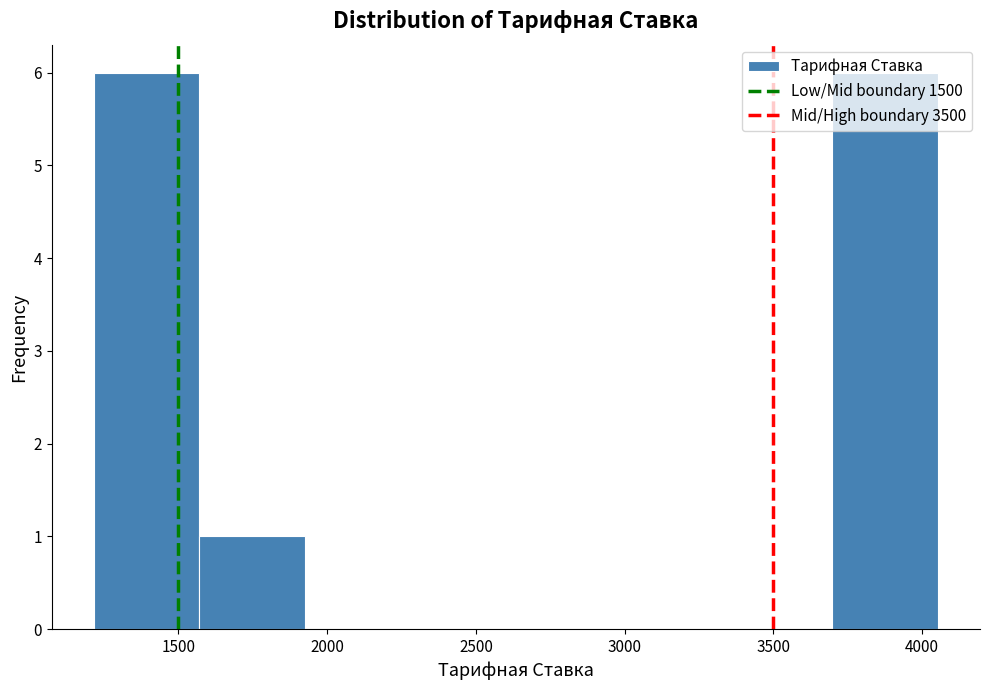

Reading left to right, transcribe this chart: for each bar, give the range it covers on the x-axis and its height. Neither the bar edges nor the heights are printed on the chart, so give them approximately, as read against the axes.

1200 to 1550: 6
1550 to 1950: 1
1950 to 2300: 0
2300 to 2650: 0
2650 to 3000: 0
3000 to 3350: 0
3350 to 3700: 0
3700 to 4050: 6